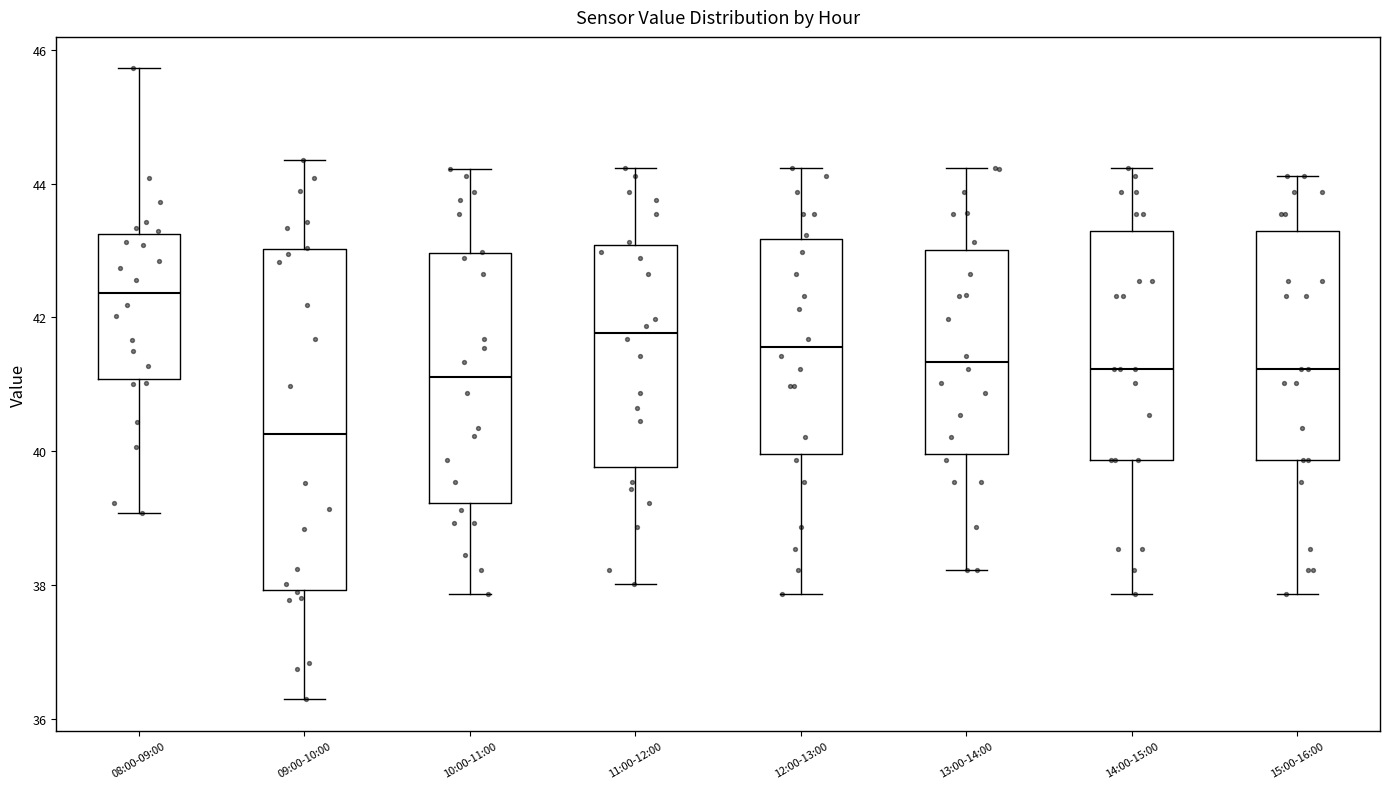

Reading left to right, read every box against the y-axis: the position of its median line, the range the box covers, and the ends of its whiskers. The values are not printed on the chart, so give them approximately, as read against the axis.

08:00-09:00: median 42.4, box 41.0 to 43.2, whiskers 39.0 to 45.8
09:00-10:00: median 40.2, box 38.0 to 43.0, whiskers 36.2 to 44.4
10:00-11:00: median 41.2, box 39.2 to 43.0, whiskers 37.8 to 44.2
11:00-12:00: median 41.8, box 39.8 to 43.0, whiskers 38.0 to 44.2
12:00-13:00: median 41.6, box 40.0 to 43.2, whiskers 37.8 to 44.2
13:00-14:00: median 41.4, box 40.0 to 43.0, whiskers 38.2 to 44.2
14:00-15:00: median 41.2, box 39.8 to 43.2, whiskers 37.8 to 44.2
15:00-16:00: median 41.2, box 39.8 to 43.2, whiskers 37.8 to 44.2